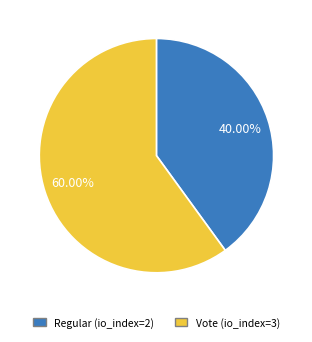

Which has a higher value, Vote or Regular?

Vote